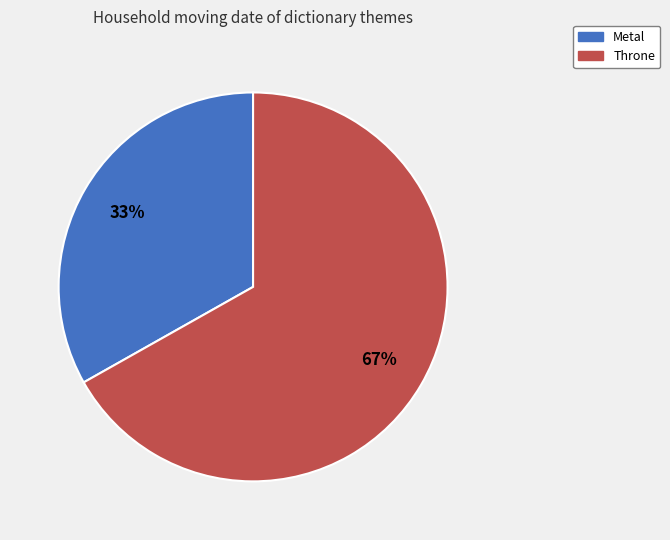

Between Metal and Throne, which is larger?

Throne